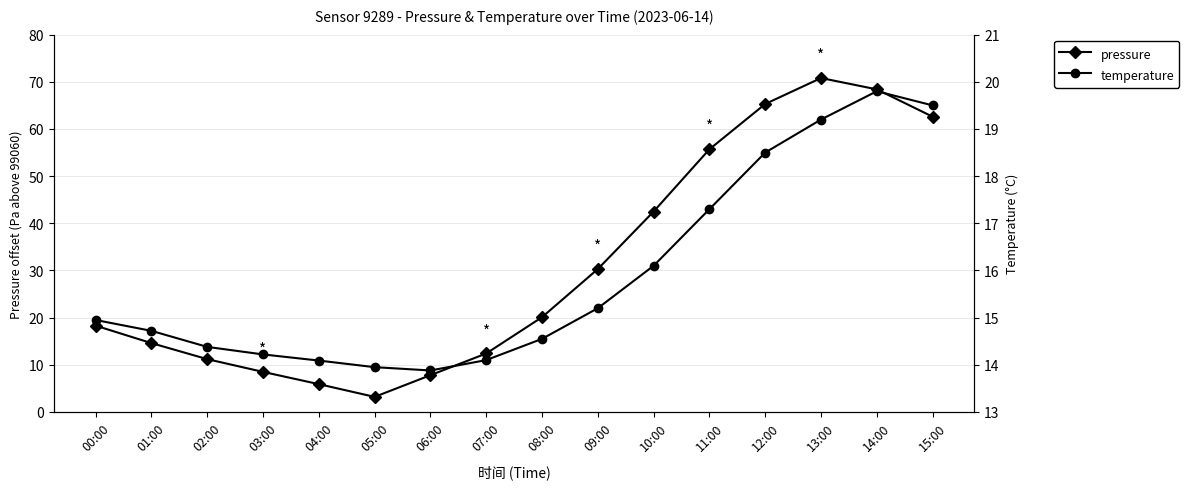

Between which two adjacent categories do temperature and pressure first intersect?

00:00 and 01:00